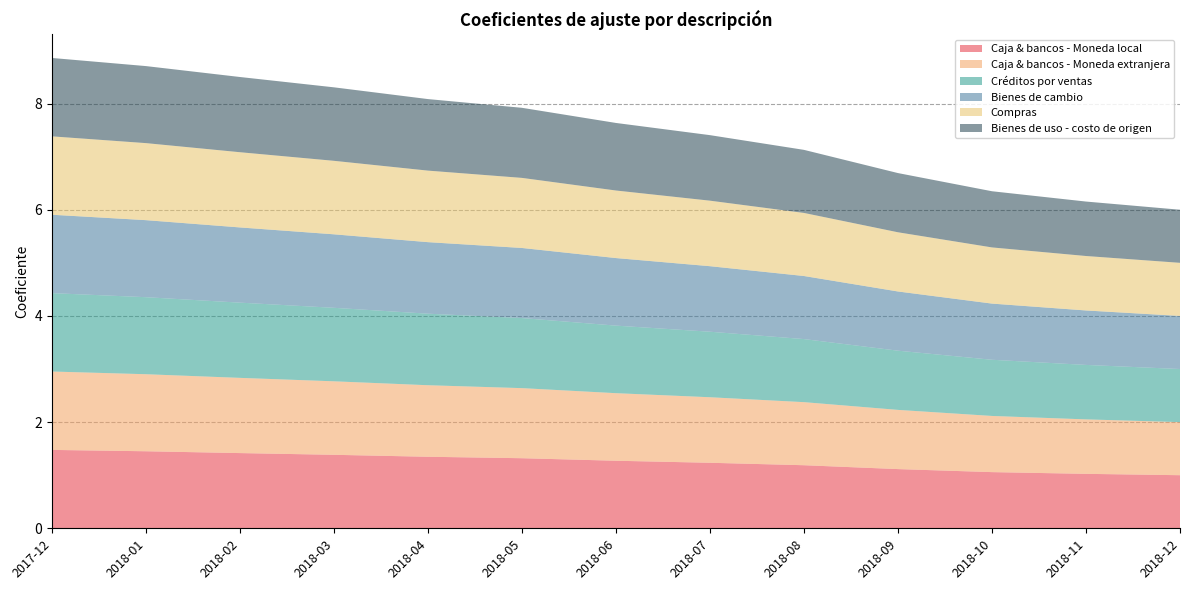

Reading left to right, transcribe all the data shown in this chart.

Caja & bancos - Moneda local: 1.5	1.5	1.4	1.4	1.3	1.3	1.3	1.2	1.2	1.1	1.1	1.0	1.0
Caja & bancos - Moneda extranjera: 1.5	1.5	1.4	1.4	1.3	1.3	1.3	1.2	1.2	1.1	1.1	1.0	1.0
Créditos por ventas: 1.5	1.5	1.4	1.4	1.3	1.3	1.3	1.2	1.2	1.1	1.1	1.0	1.0
Bienes de cambio: 1.5	1.5	1.4	1.4	1.3	1.3	1.3	1.2	1.2	1.1	1.1	1.0	1.0
Compras: 1.5	1.5	1.4	1.4	1.3	1.3	1.3	1.2	1.2	1.1	1.1	1.0	1.0
Bienes de uso - costo de origen: 1.5	1.5	1.4	1.4	1.3	1.3	1.3	1.2	1.2	1.1	1.1	1.0	1.0